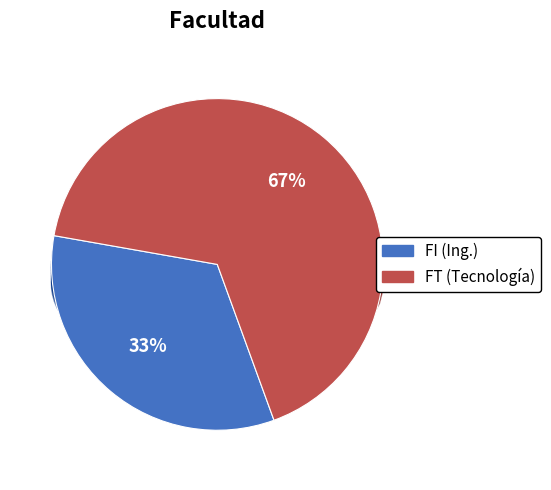

Is there any slice that represents more than half of the pie?

Yes